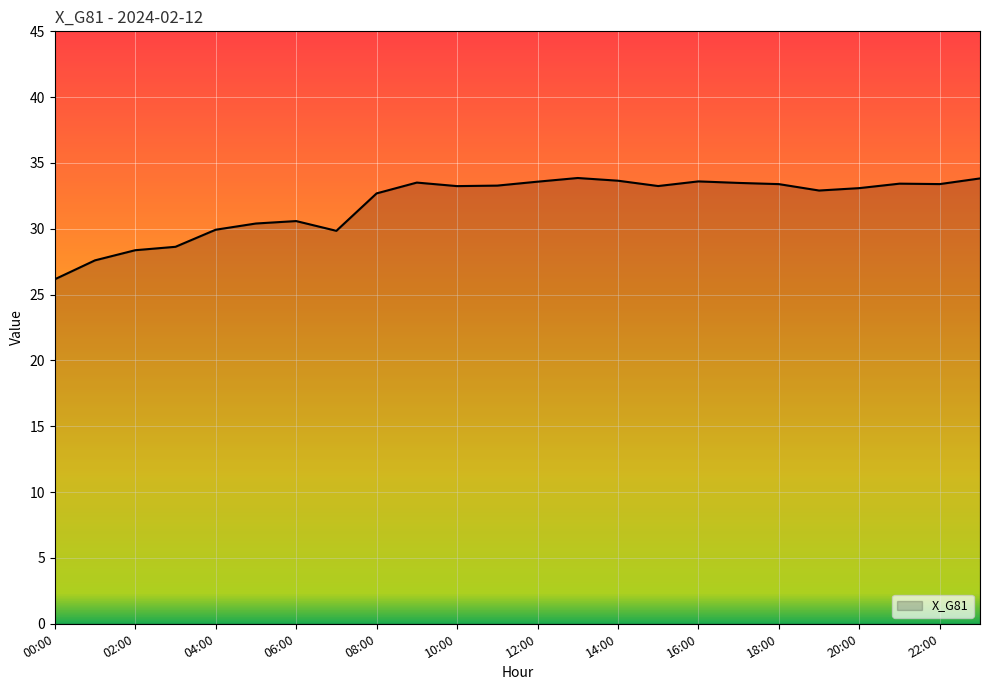

True or false: the data has more than 0 interior local peaks.

True